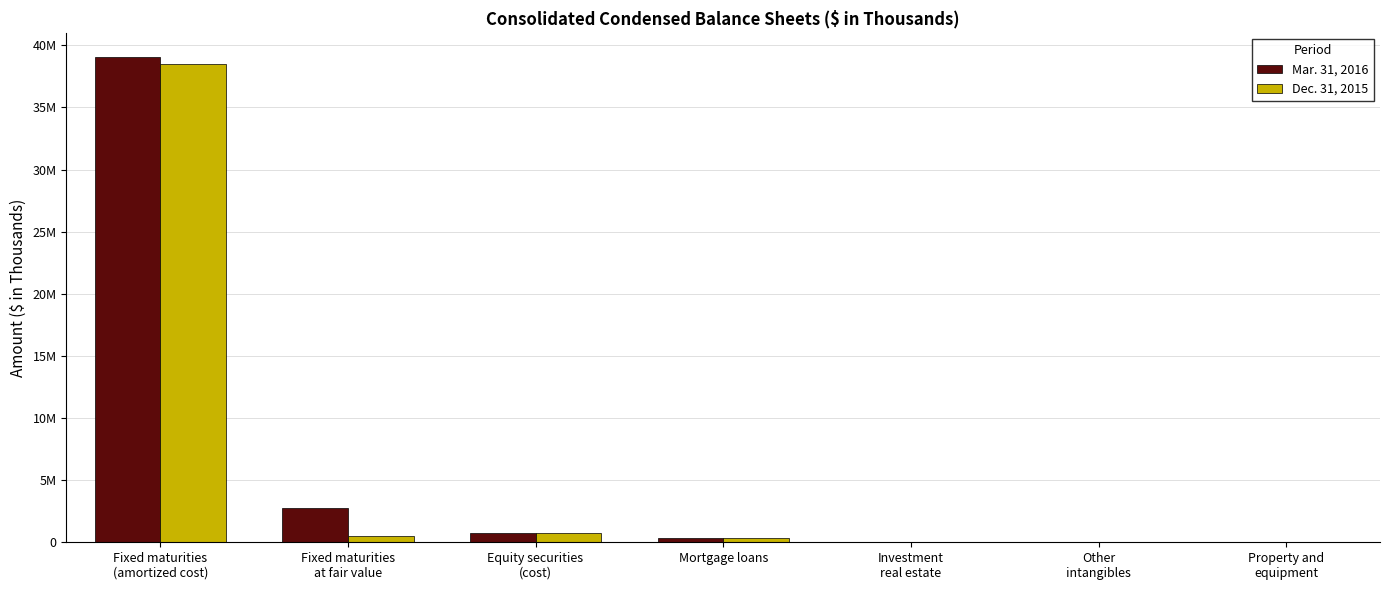

The Mar. 31, 2016 series shows 112 at Investment
real estate. True or false?

False